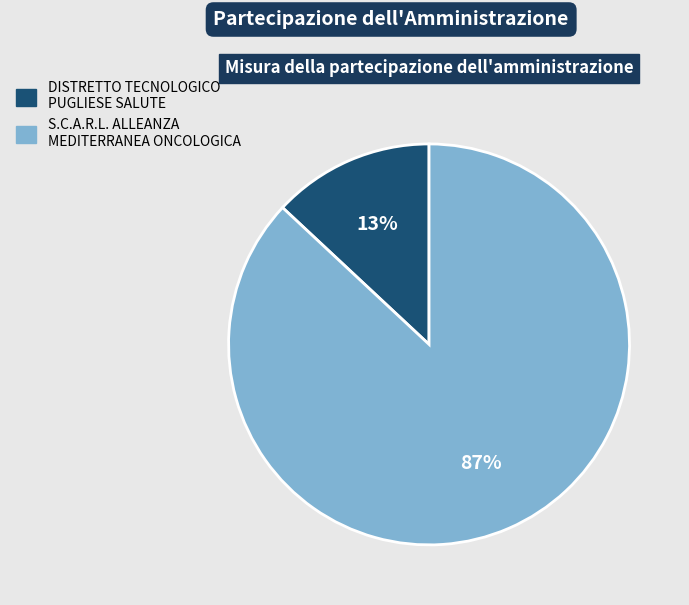

To the nearest percent, what portion does S.C.A.R.L. ALLEANZA MEDITERRANEA ONCOLOGICA represent?

87%